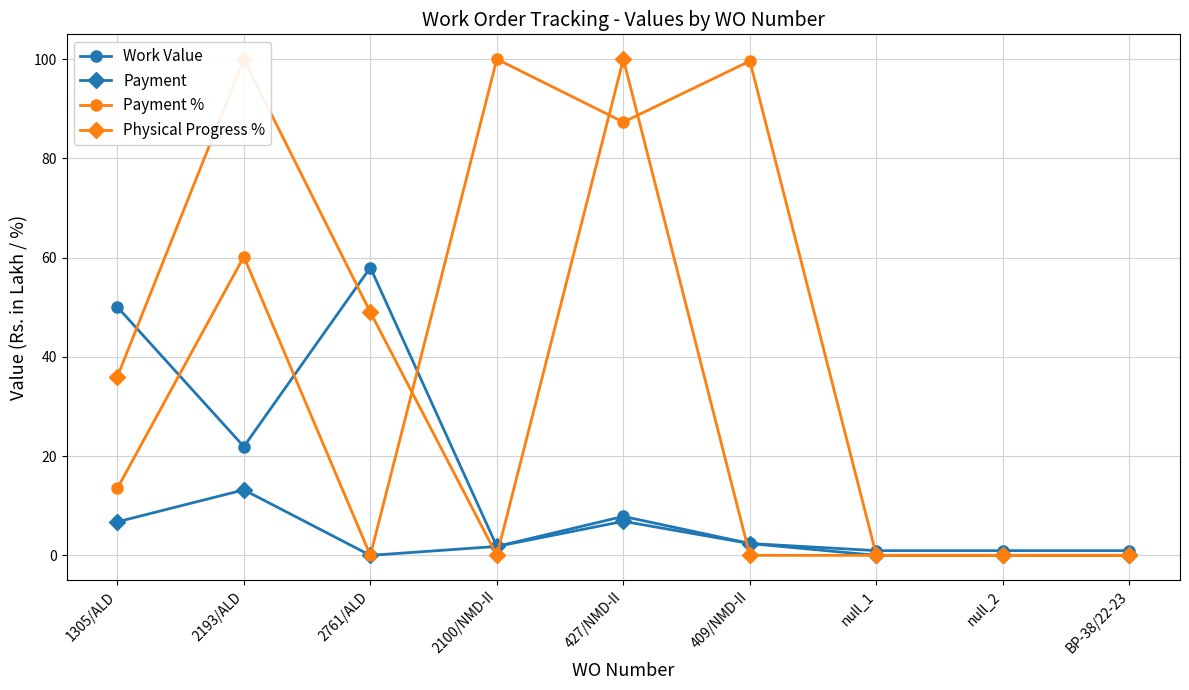

Rank the series by their maximum value, from highest to lowest.

Payment %, Physical Progress %, Work Value, Payment